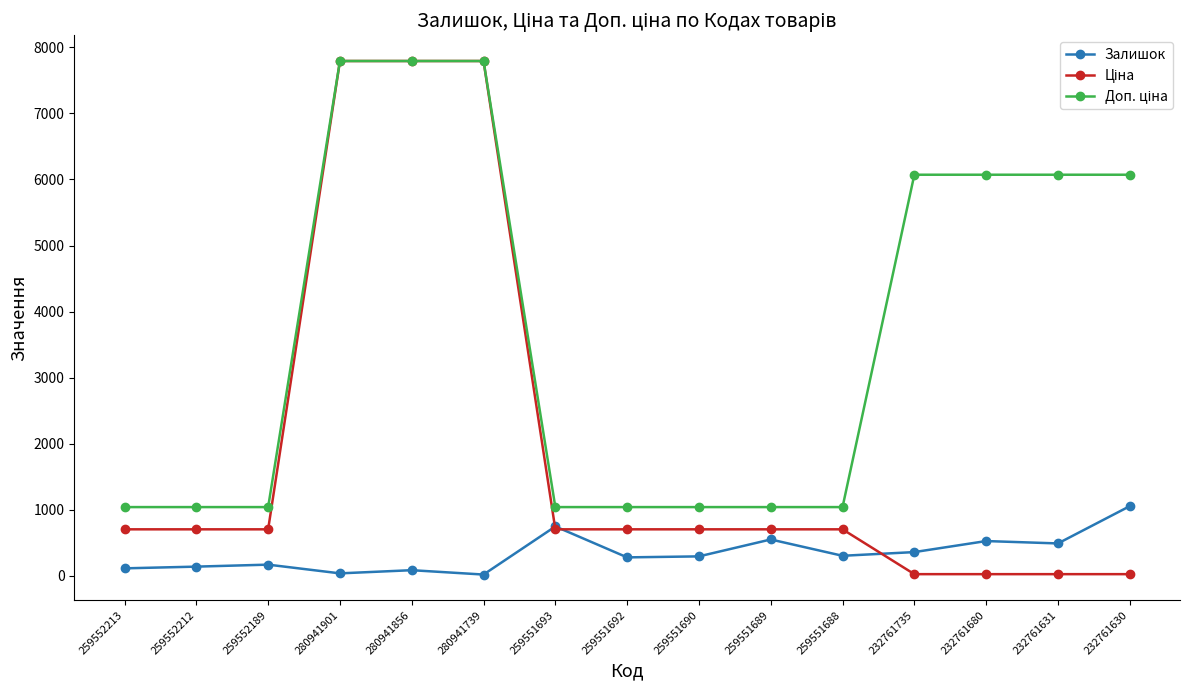

At how many categories does at least one series exceed 6737?

3